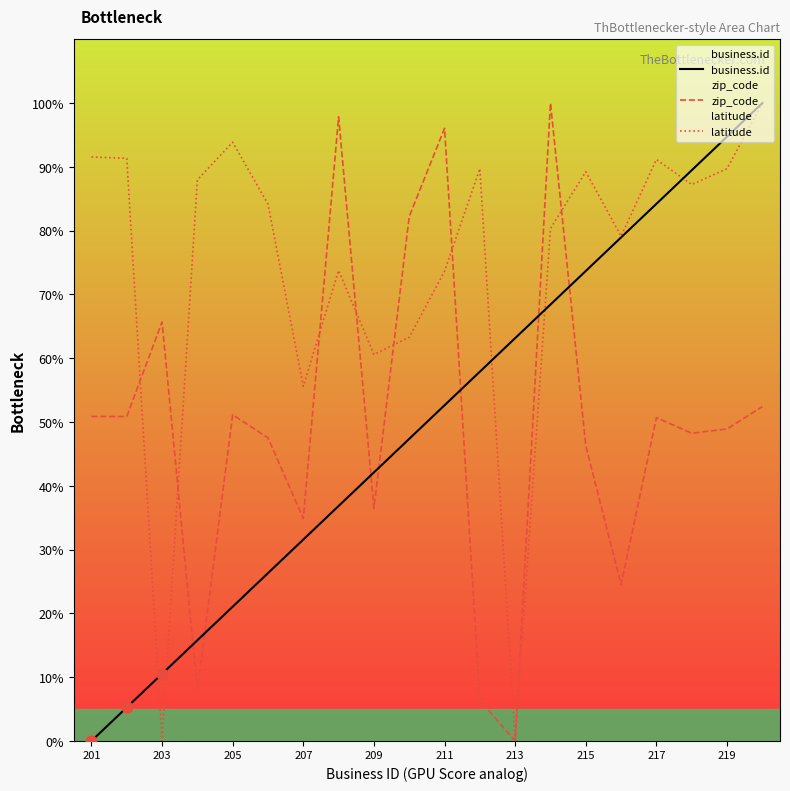

Which series has the largest total across all categories?

latitude